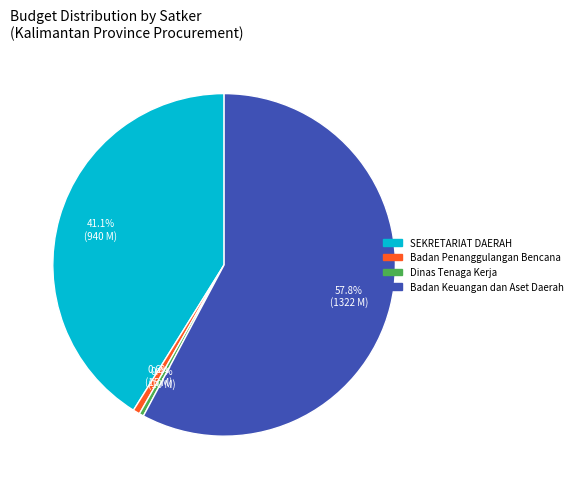

What is the largest slice in the pie chart?

Badan Keuangan dan Aset Daerah